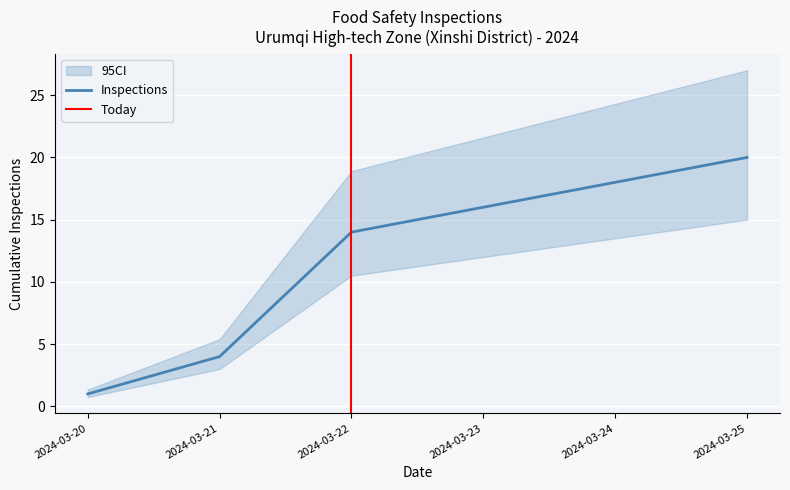

Is it true that Inspections equals 20 at 2024-03-25?

True